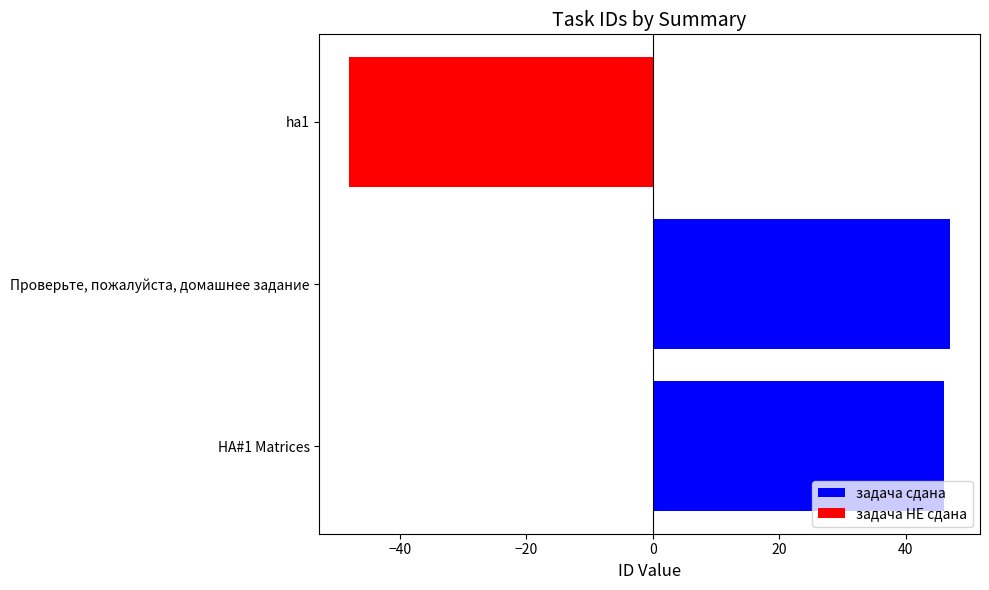

How many bars are there in total?

3